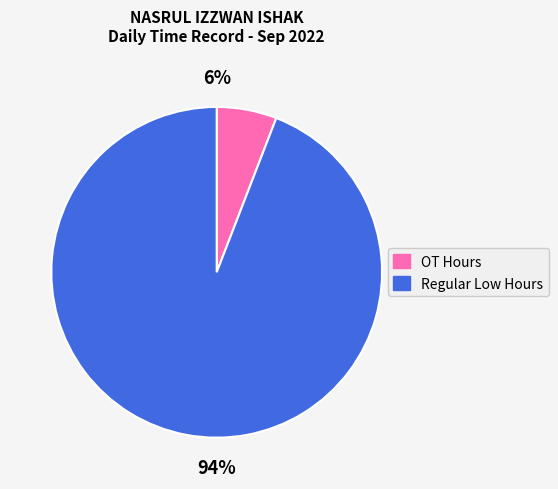

Is there a majority slice in this chart?

Yes